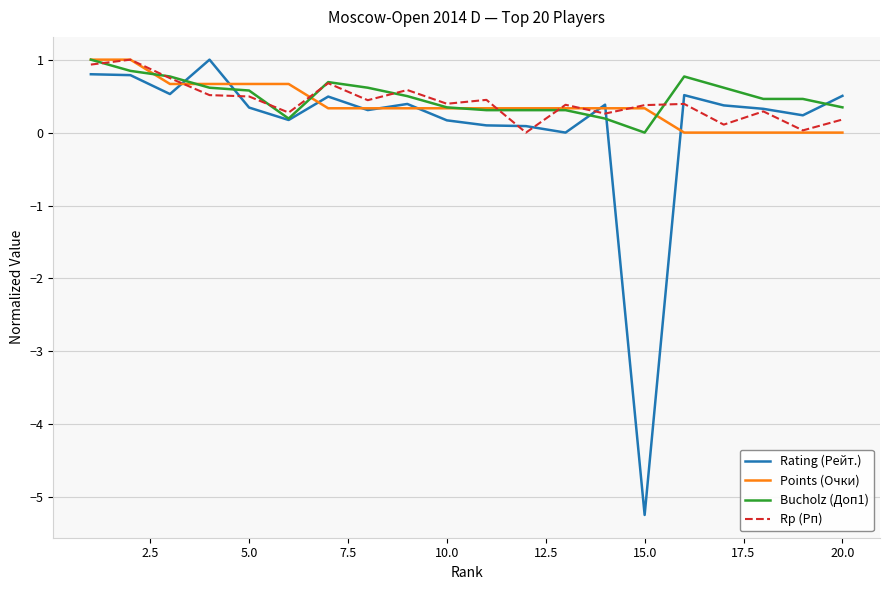

How many lines are shown in the chart?

4